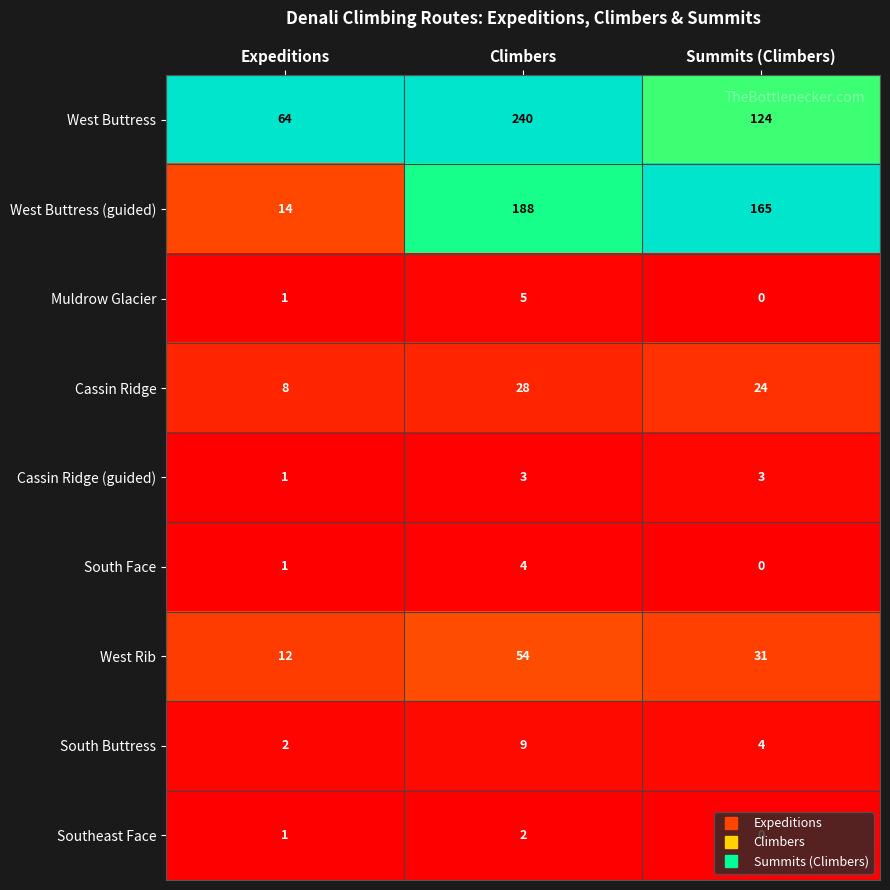

Is it true that Cassin Ridge equals 42 at Summits (Climbers)?

False